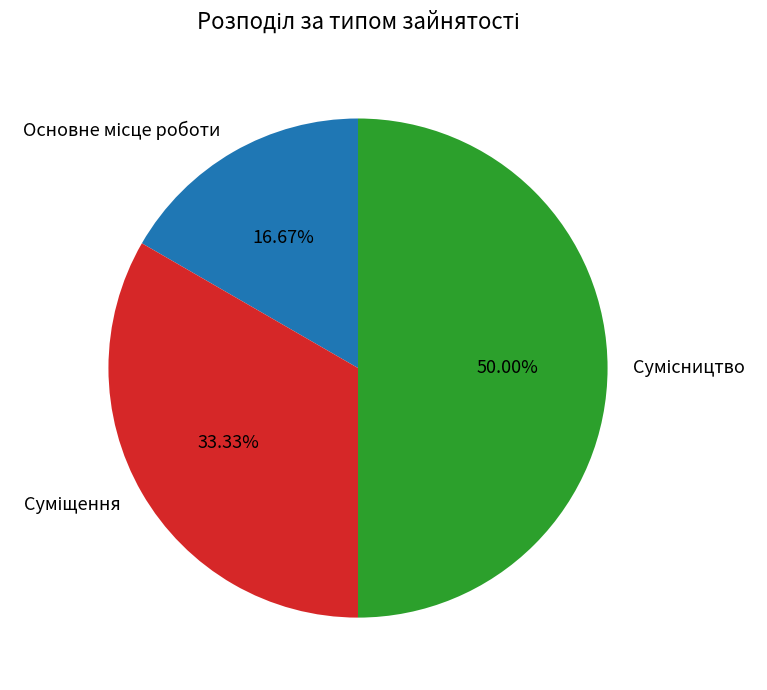

True or false: Основне місце роботи accounts for 17% of the total.

True